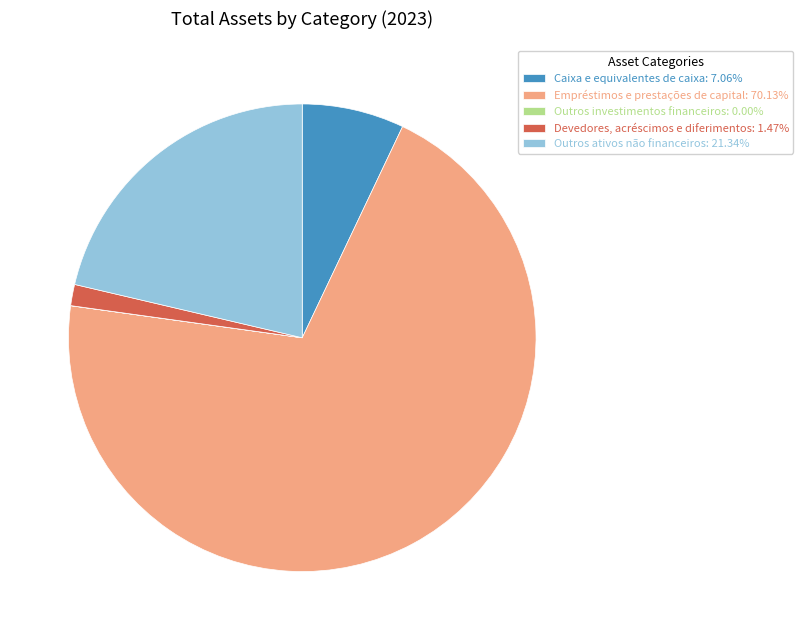

Is the sum of Outros ativos não financeiros: 21.34% and Devedores, acréscimos e diferimentos: 1.47% greater than half?

No